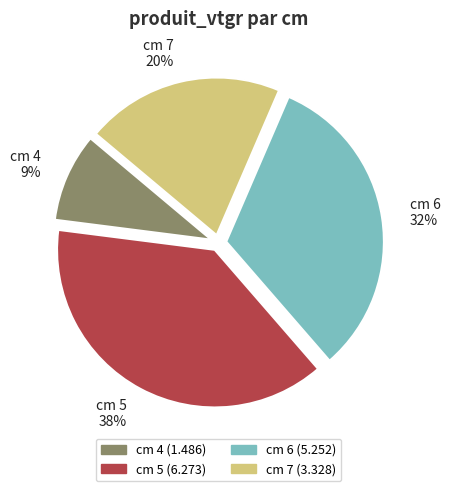

Do cm 7 and cm 4 together represent more than half of the pie?

No